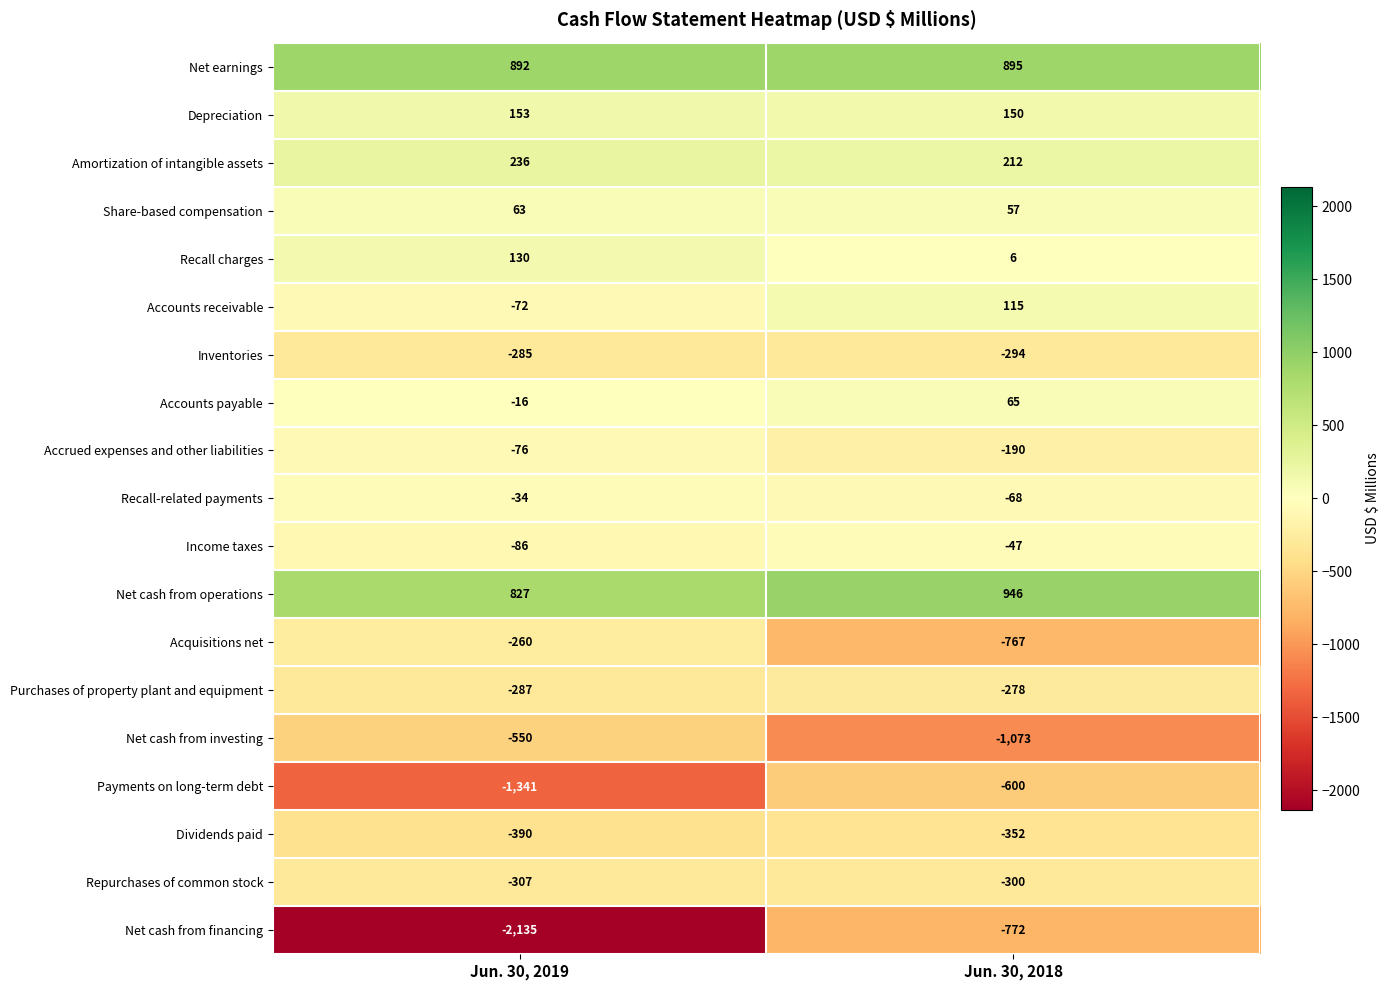

At Jun. 30, 2018, list the series in order from largest to smallest.

Net cash from operations, Net earnings, Amortization of intangible assets, Depreciation, Accounts receivable, Accounts payable, Share-based compensation, Recall charges, Income taxes, Recall-related payments, Accrued expenses and other liabilities, Purchases of property plant and equipment, Inventories, Repurchases of common stock, Dividends paid, Payments on long-term debt, Acquisitions net, Net cash from financing, Net cash from investing